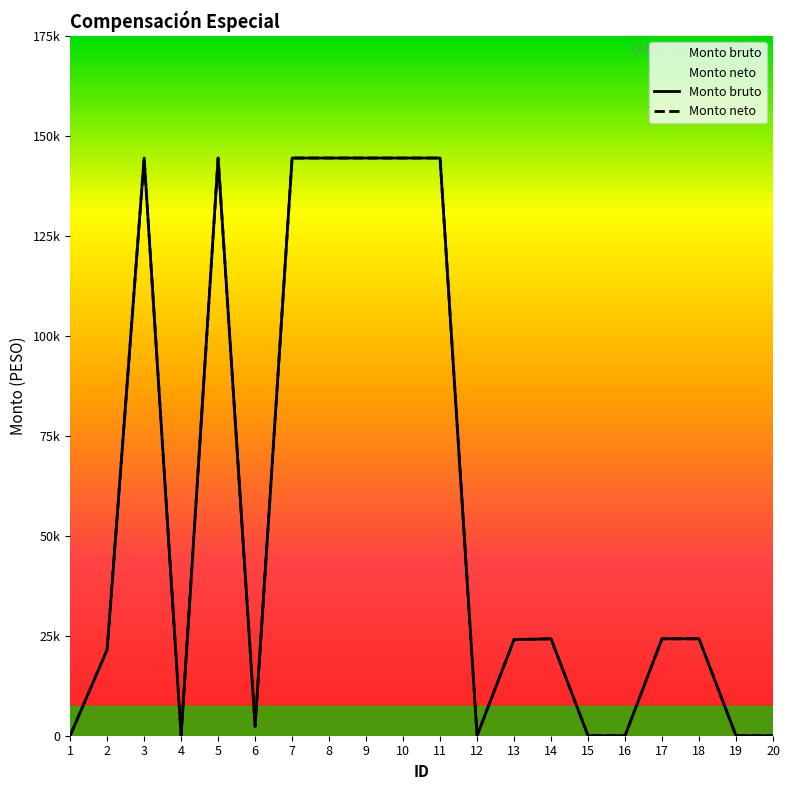

True or false: Monto bruto and Monto neto intersect in this chart.

False